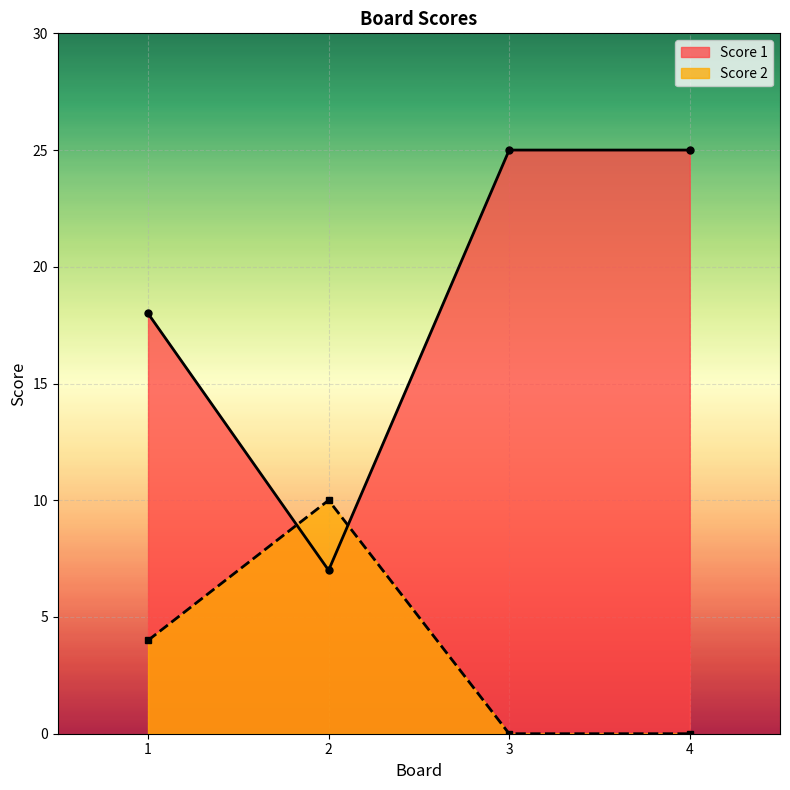

At which label is Score 2 closest to 5?

1